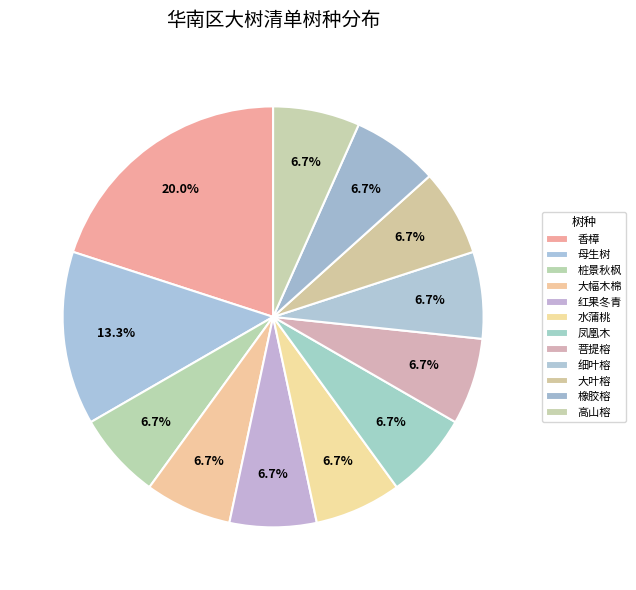

What is the smallest slice in the pie chart?

桩景秋枫